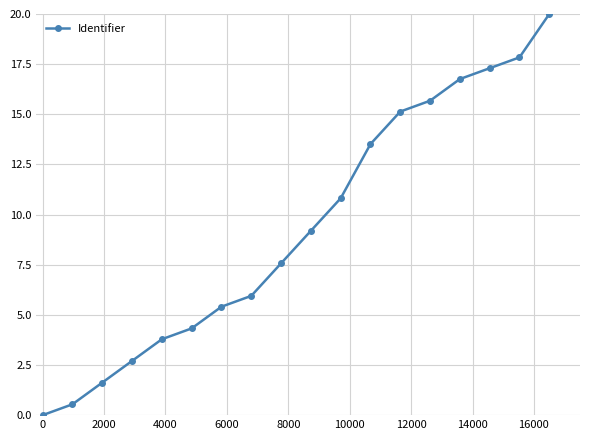

What is the value of the 16th point from the left?

17.3